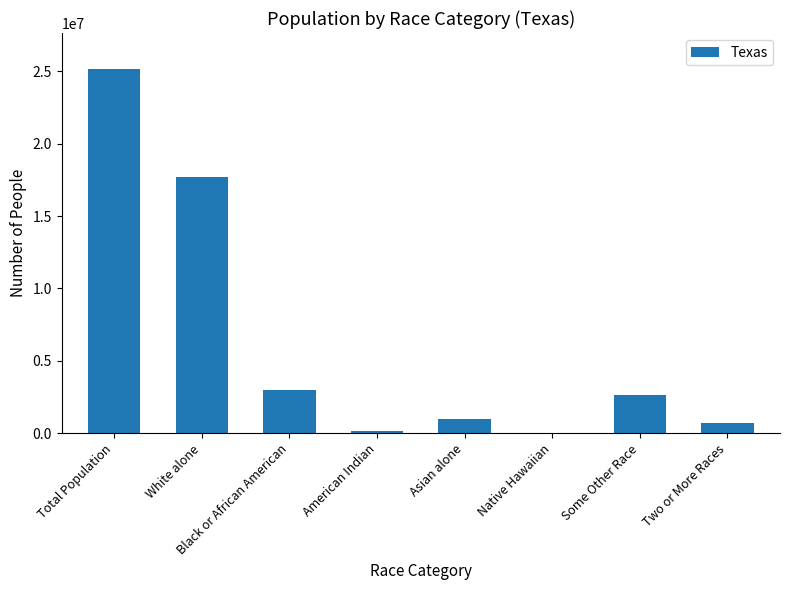

What is the sum of the values at Total Population and White alone?

42847113